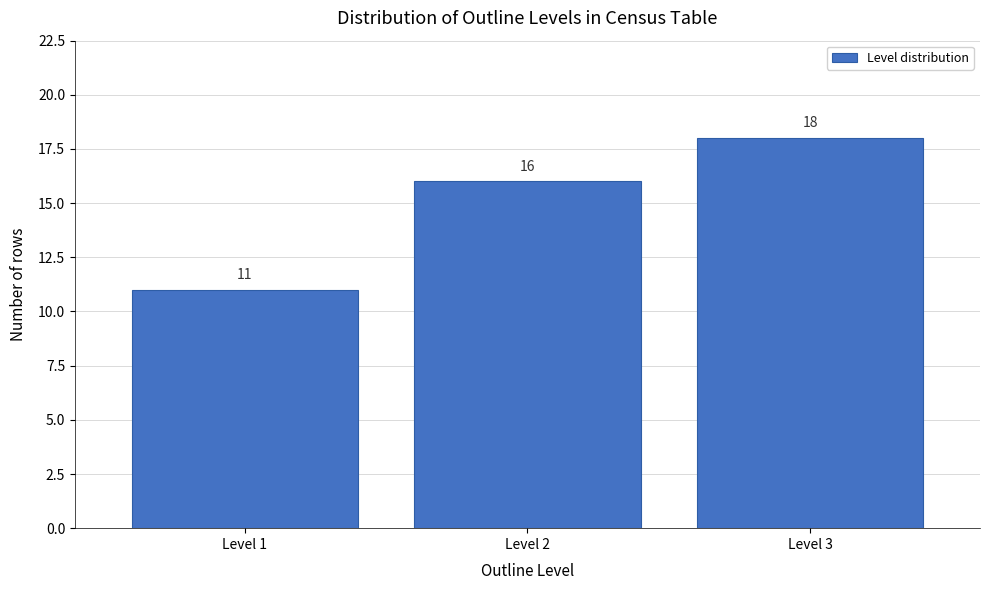

Reading left to right, list all the values displayed in this chart.

11	16	18